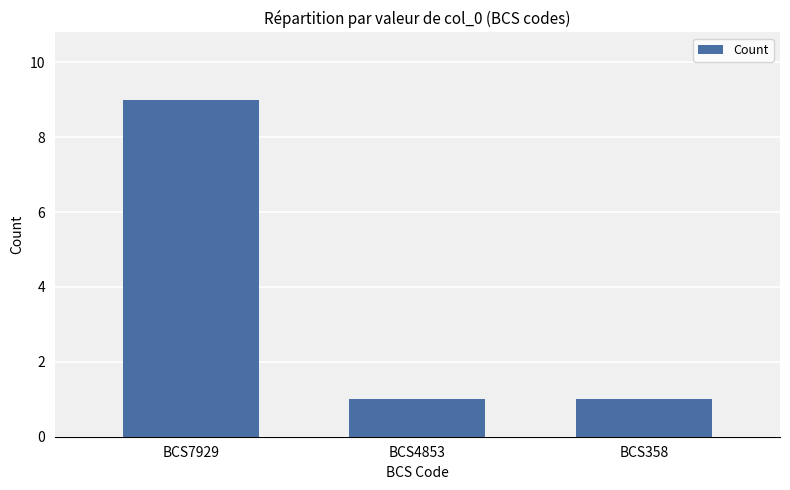

Reading right to left, transcribe all the data shown in this chart.

1	1	9